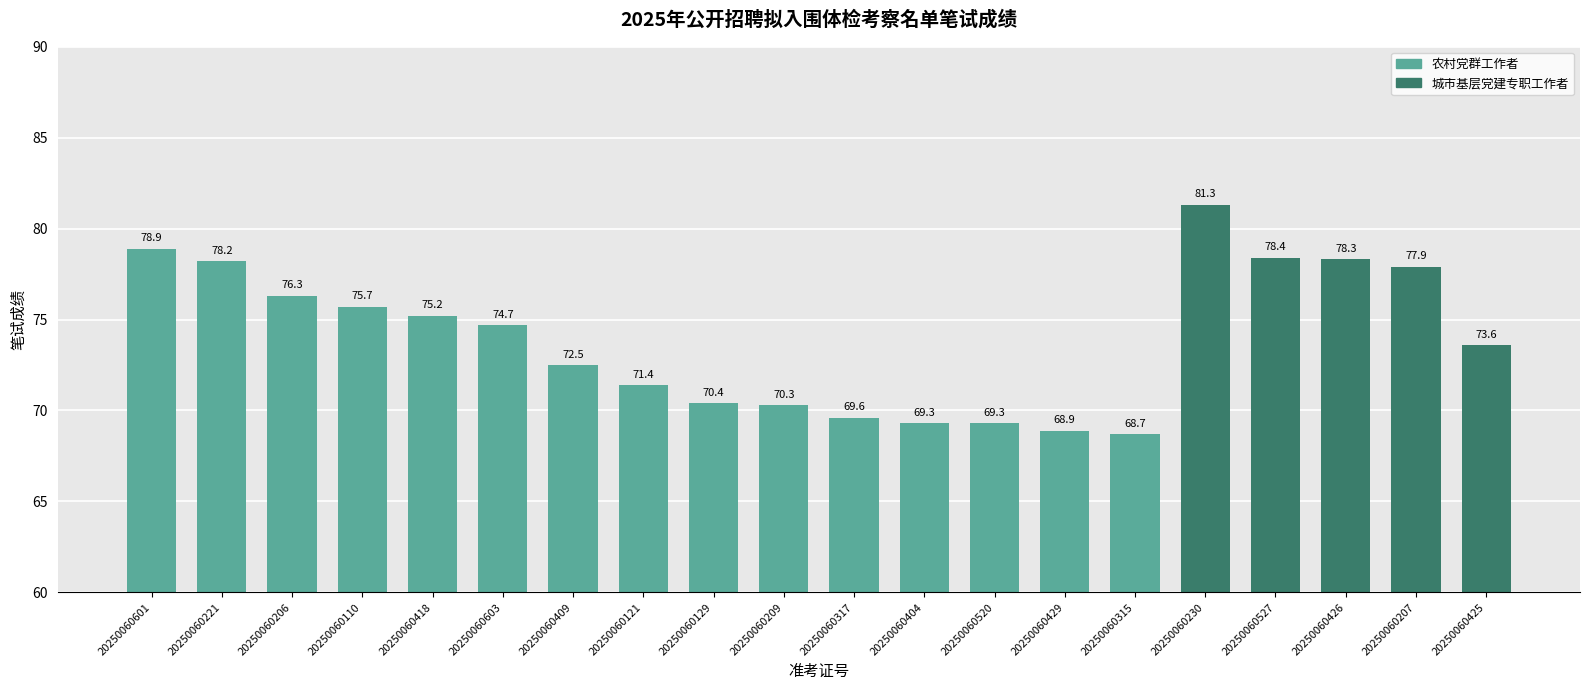

What is the label of the 3rd bar from the right?

20250060426